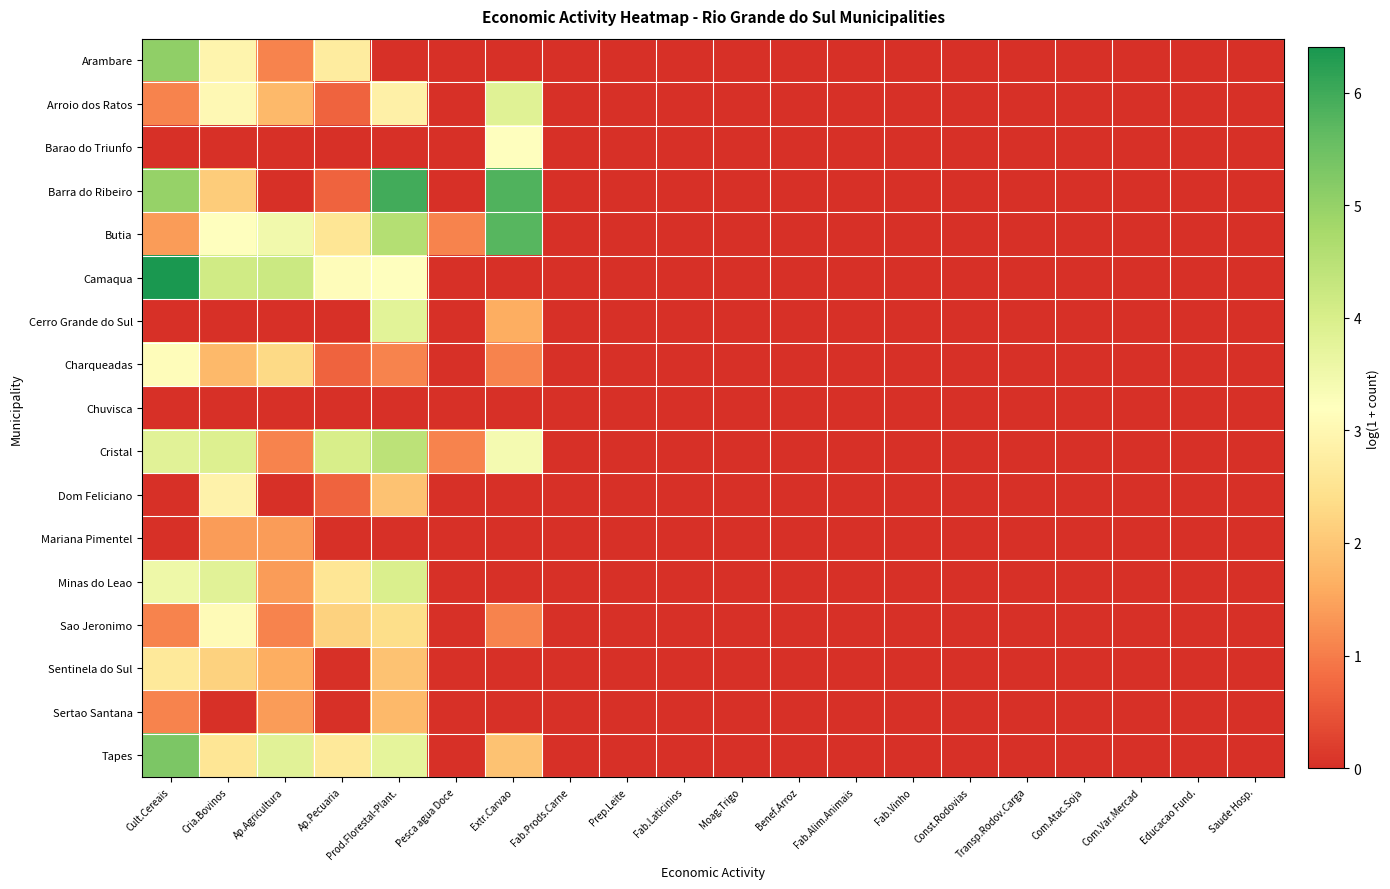

Which has a higher value, Ap.Pecuaria or Com.Atac.Soja?

Ap.Pecuaria